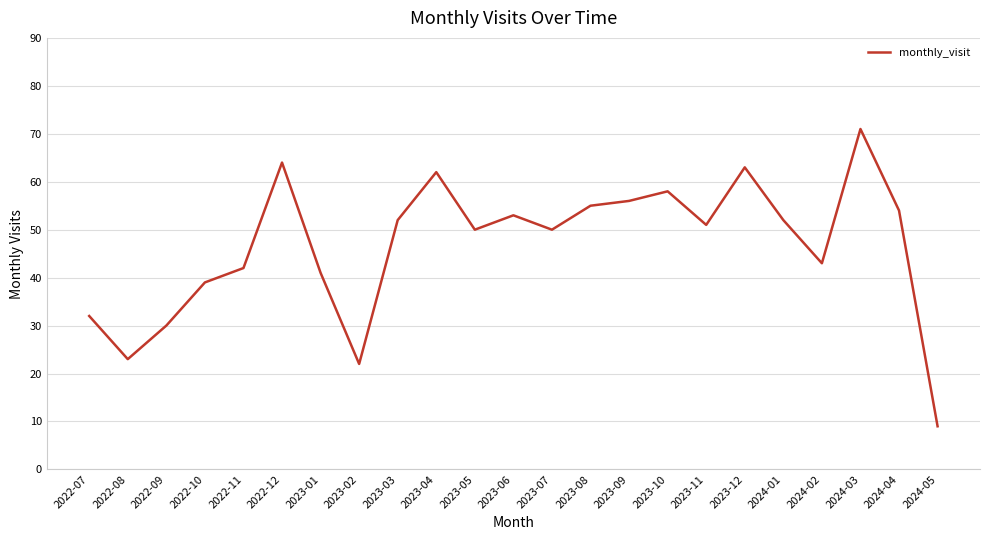

The value at 2023-02 is 6. True or false?

False